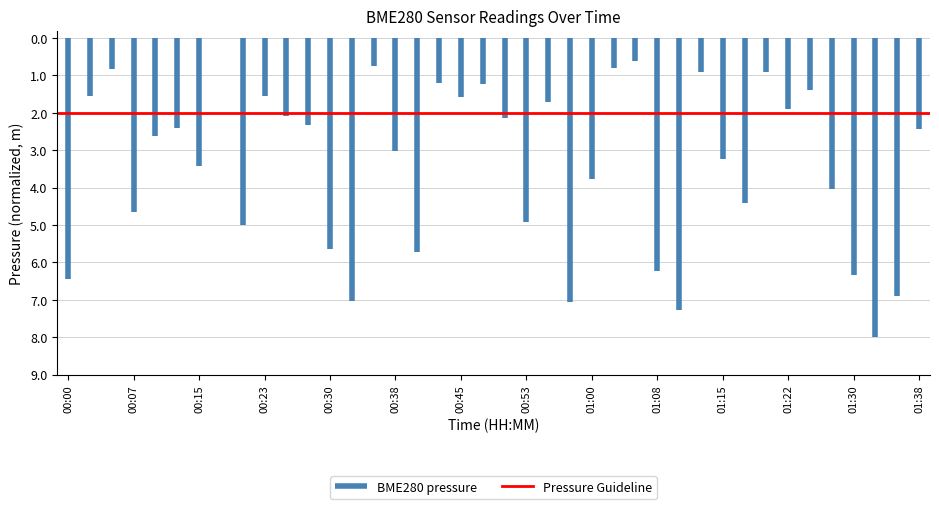

Is this an area chart (filled region under the line)?

No